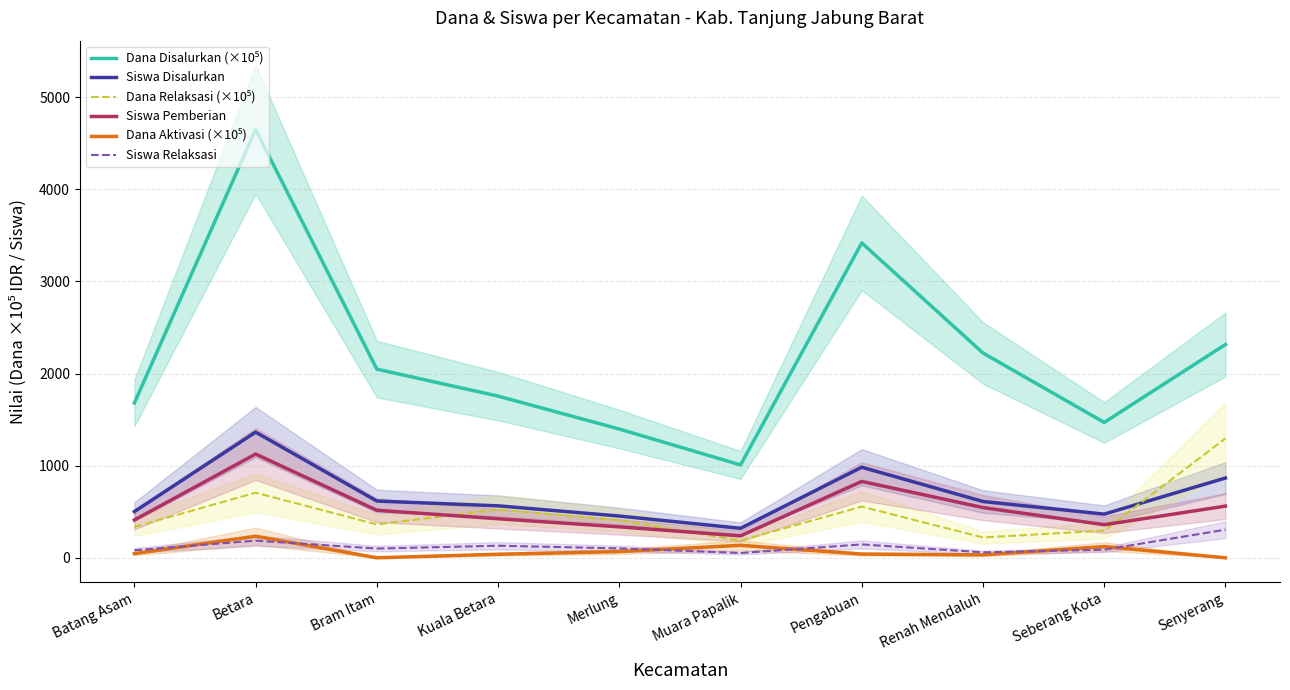

What position from the right is Bram Itam?

8